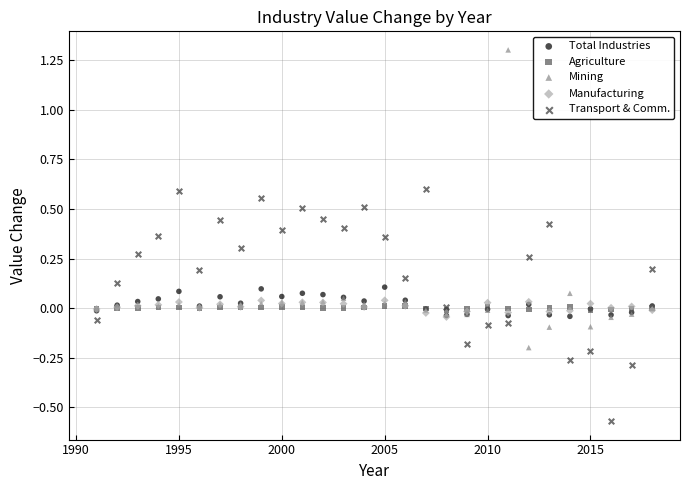

Which series has the widest spread of Y values?

Mining